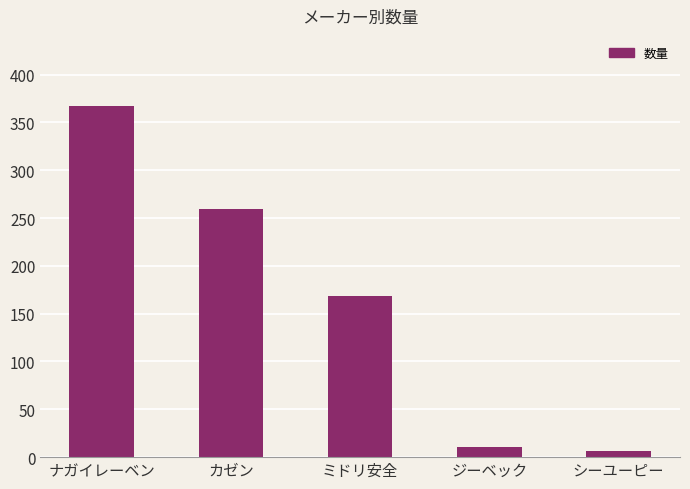

At which label does the data first exceed 168?

ナガイレーベン